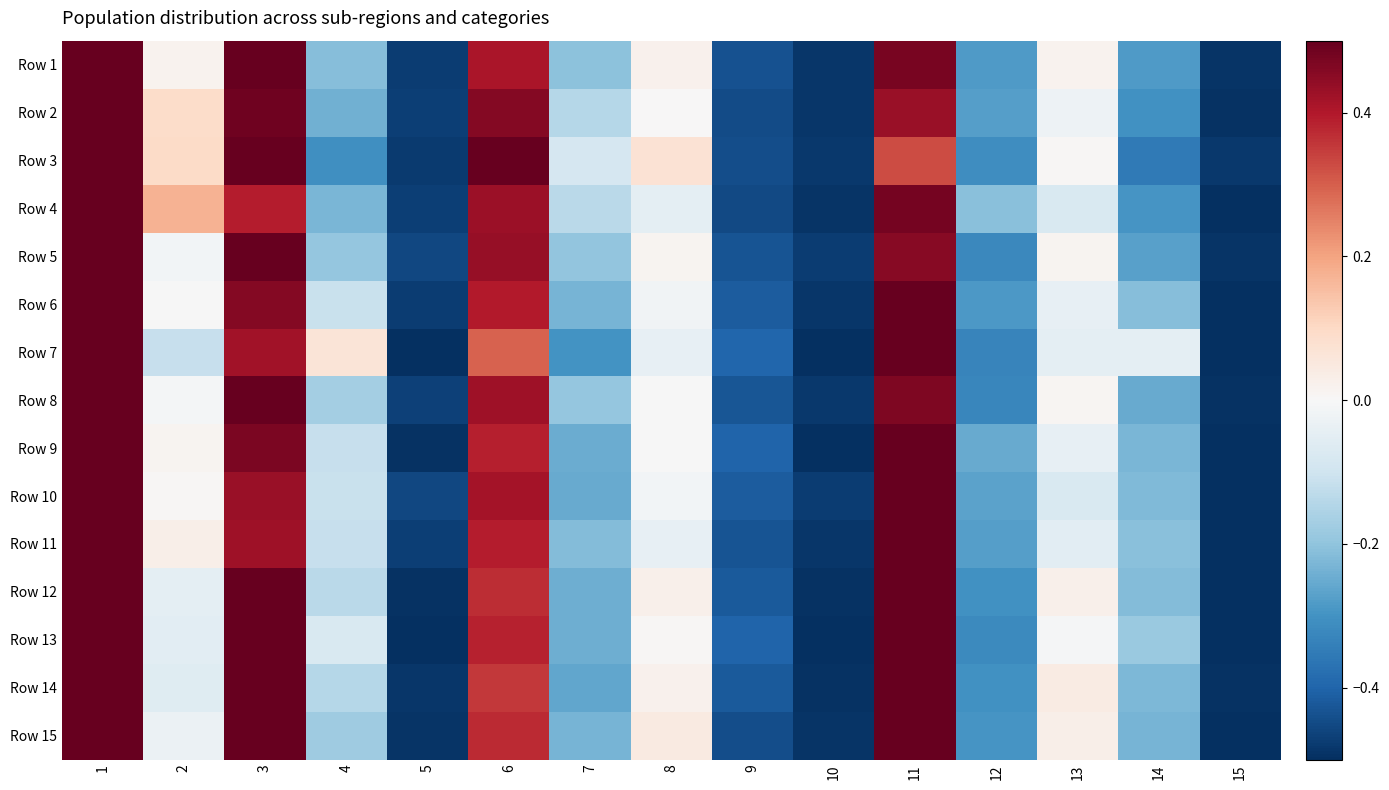

Rank the series at 7 from lowest to highest value.

Row 7, Row 14, Row 10, Row 9, Row 12, Row 13, Row 6, Row 15, Row 11, Row 1, Row 5, Row 8, Row 2, Row 4, Row 3